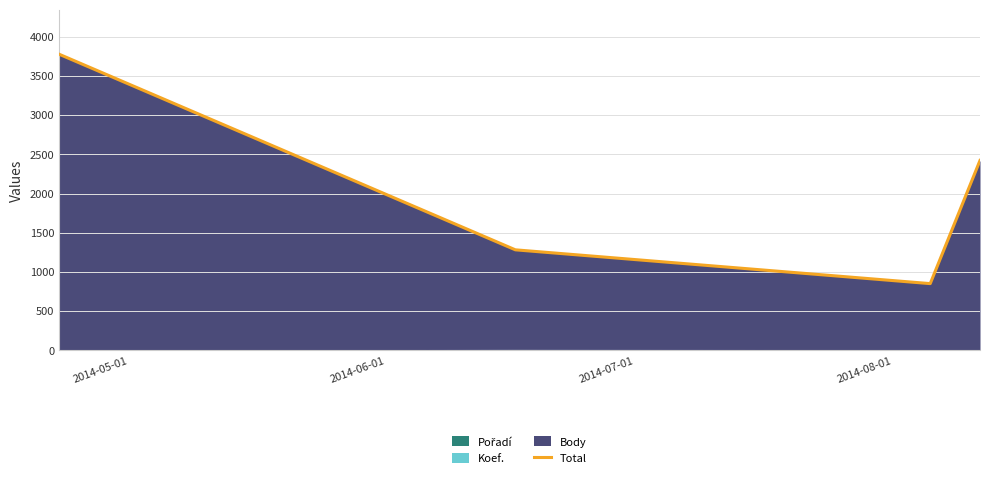

How many lines are shown in the chart?

1